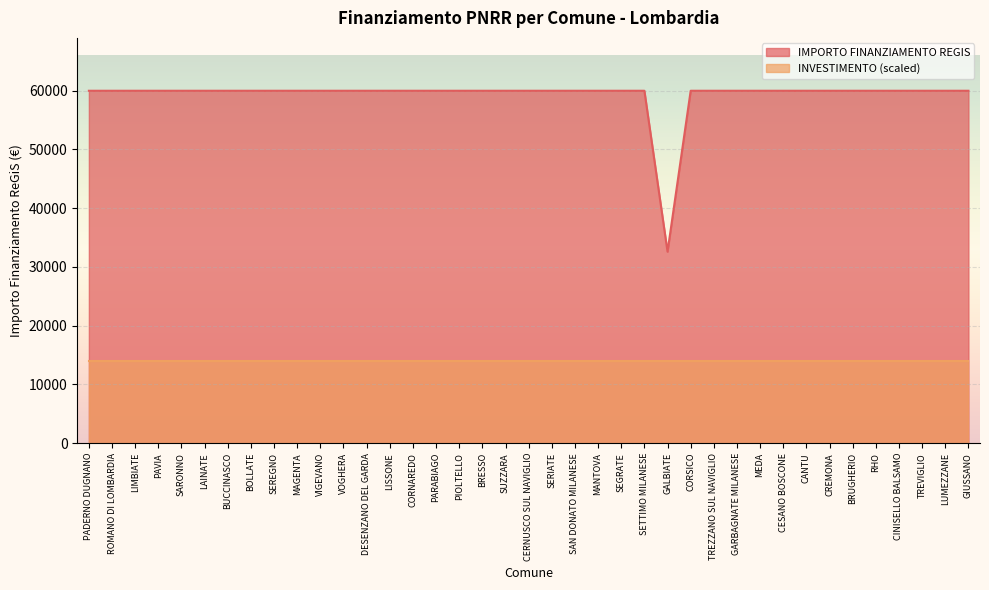

How many data points are less than 59966?

1